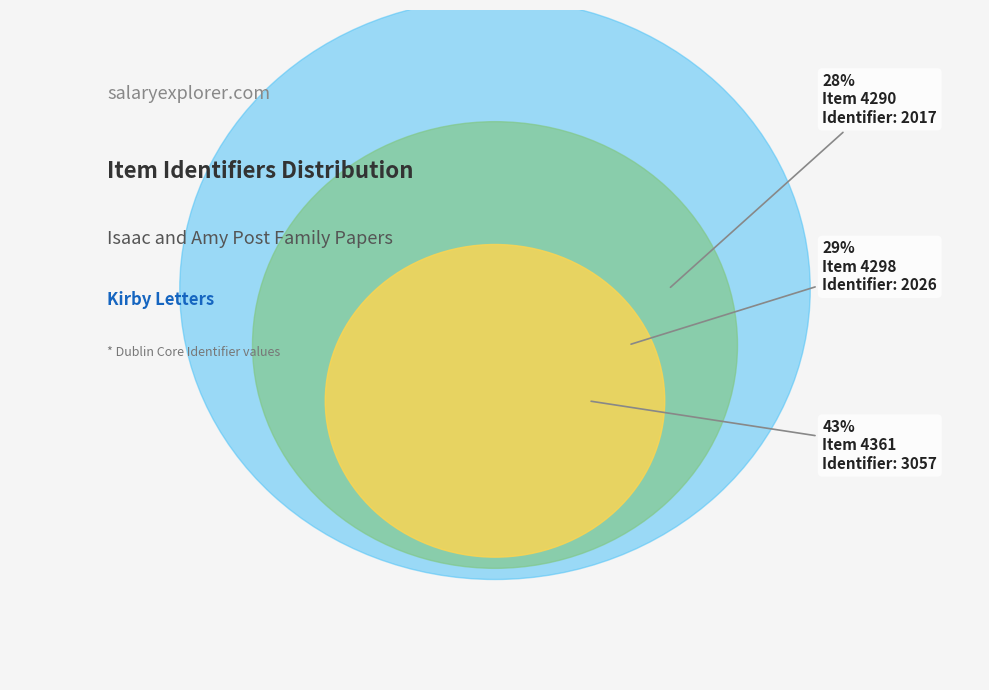

To the nearest percent, what portion does 4361 represent?

43%